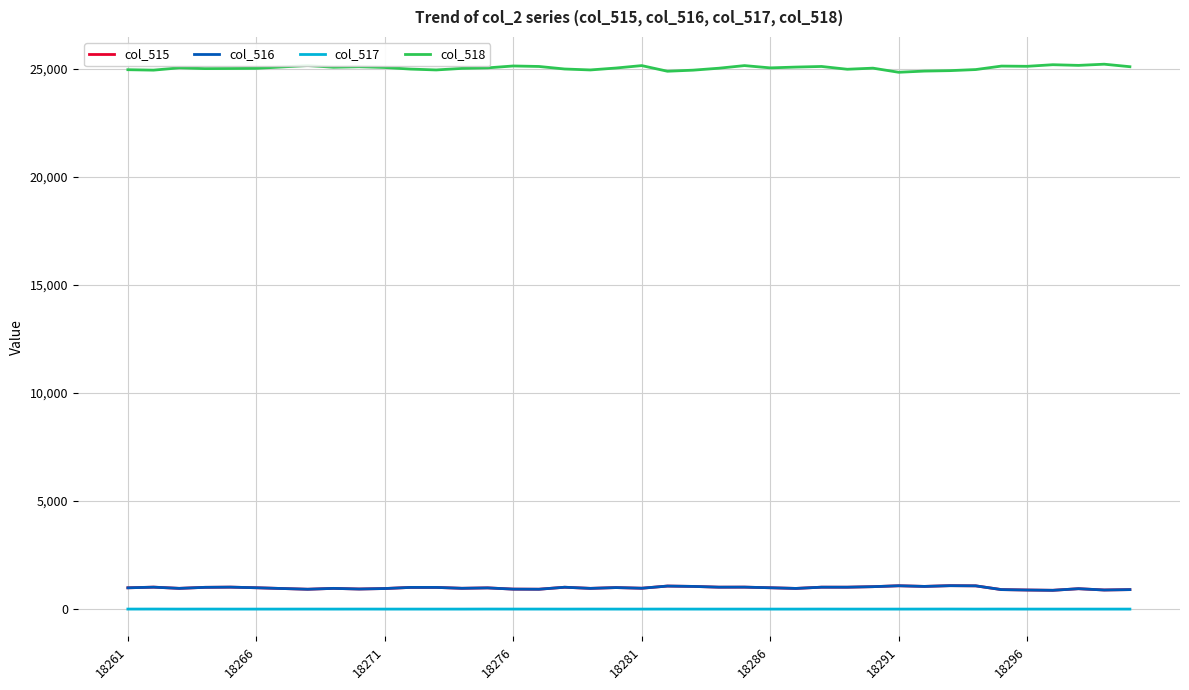

What is the lowest value of the col_515 series?

869